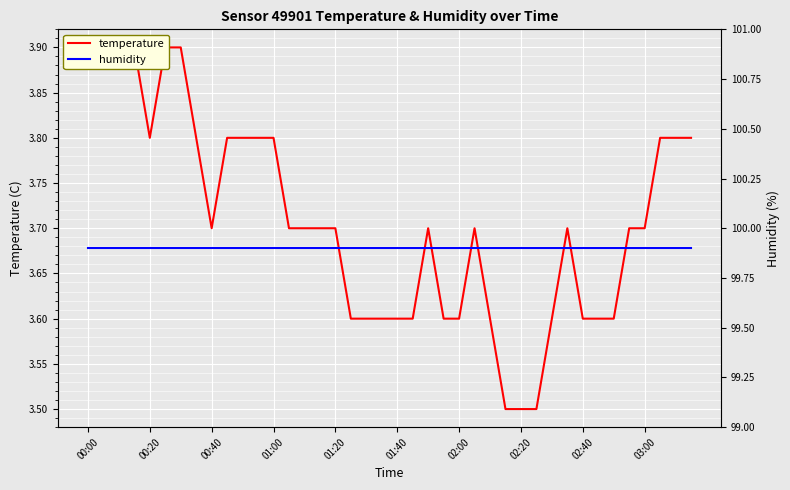

True or false: temperature and humidity cross at least once.

False